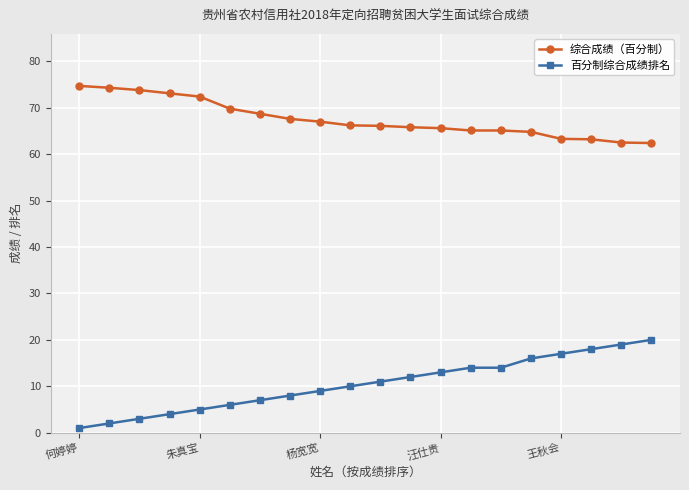

What are all the series names shown in the legend?

综合成绩（百分制）, 百分制综合成绩排名